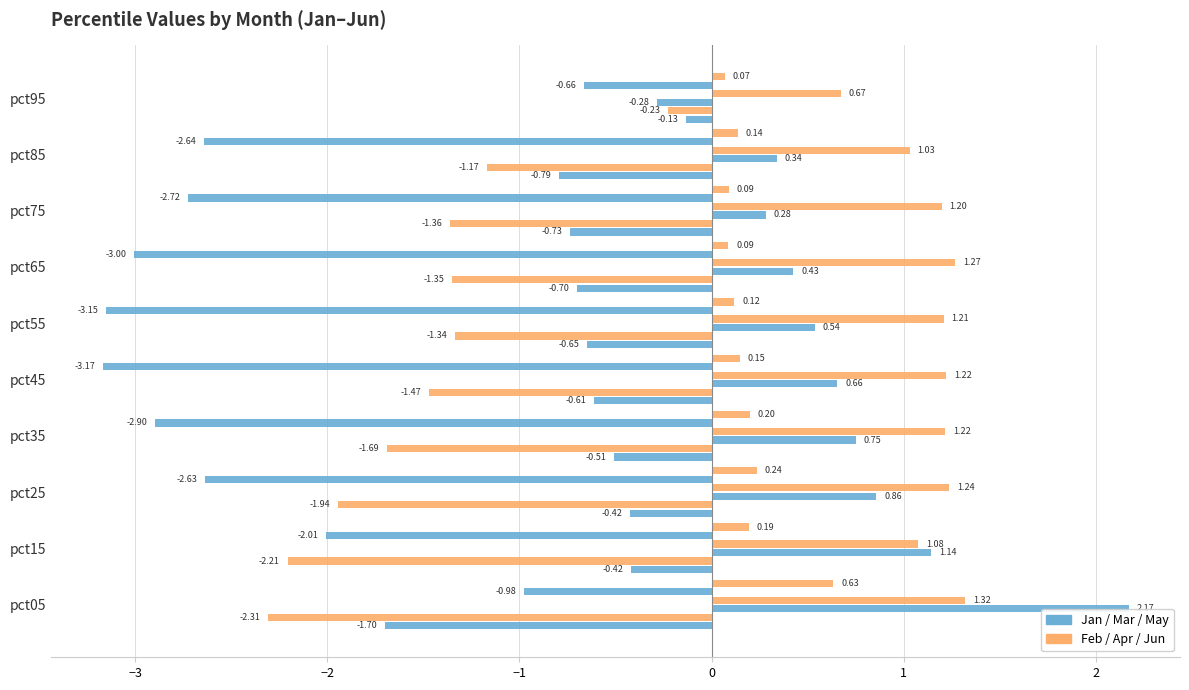

What is the value of the Jan bar at the 4th from the left?

-0.5